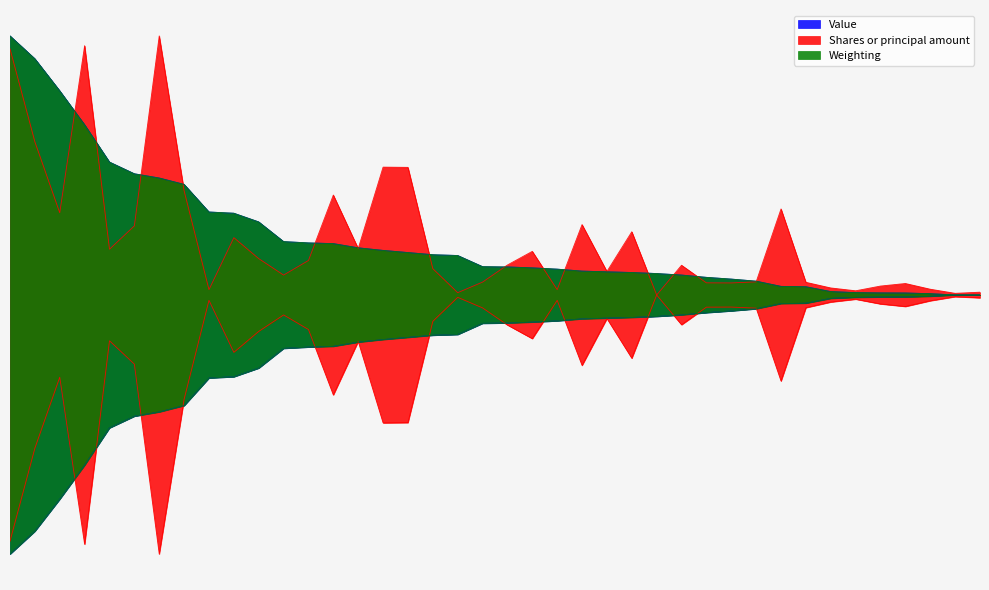

How many data points in Weighting are above 0?

39